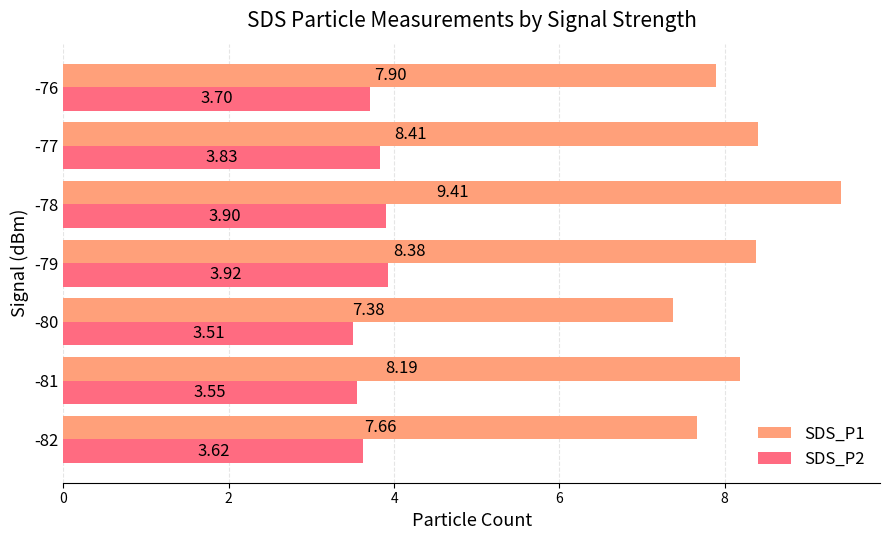

What is the difference between the maximum and minimum values in the SDS_P1 series?

2.0